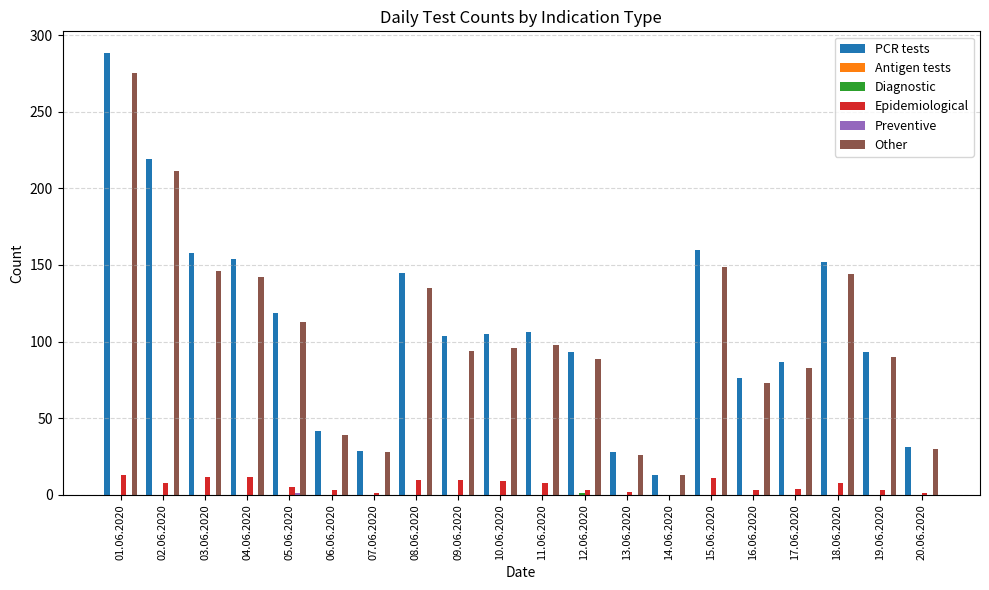

Which series changed the most between 03.06.2020 and 17.06.2020?

PCR tests